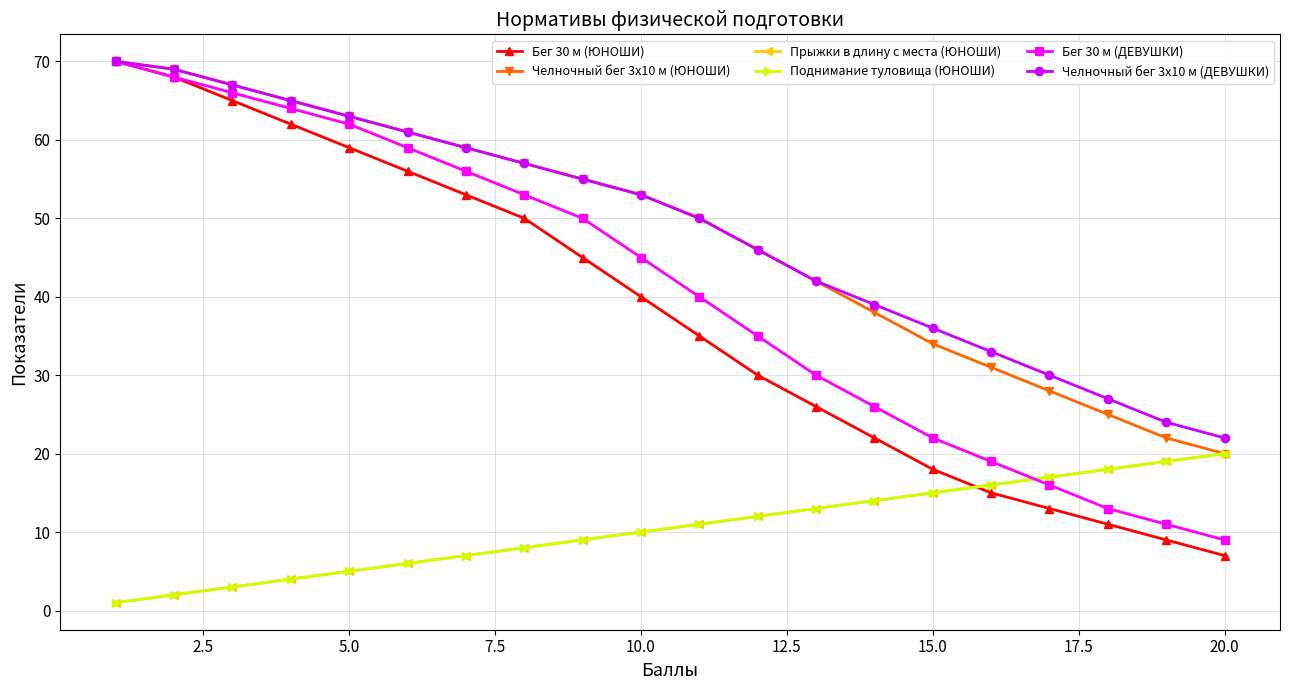

Is this an area chart (filled region under the line)?

No